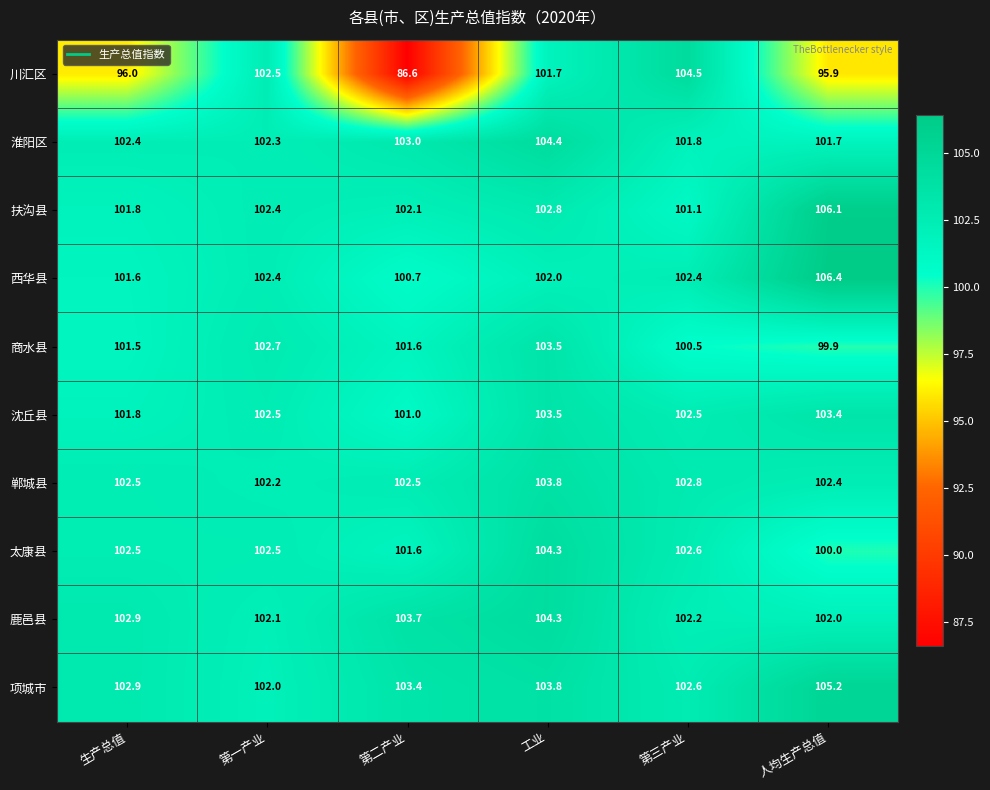

Between 生产总值 and 人均生产总值, which series saw the biggest shift?

西华县